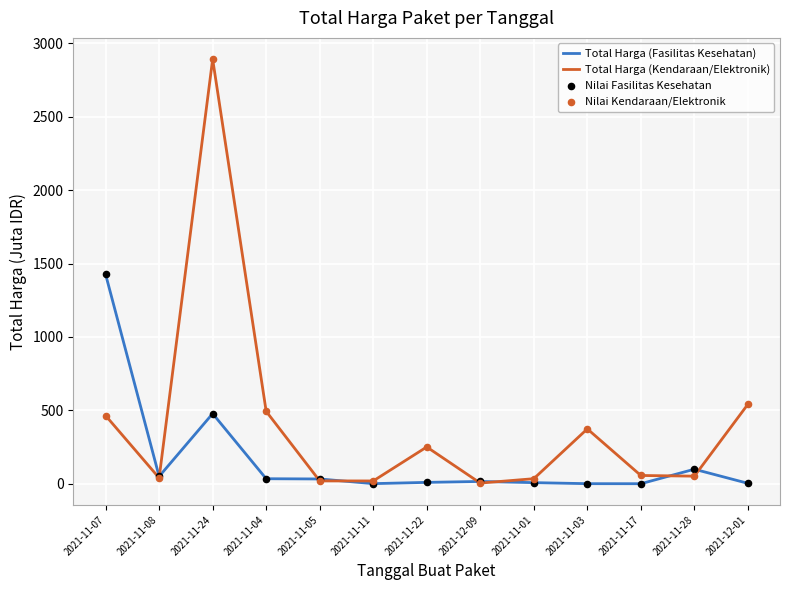

Which series has the widest spread of values?

Total Harga (Kendaraan/Elektronik)